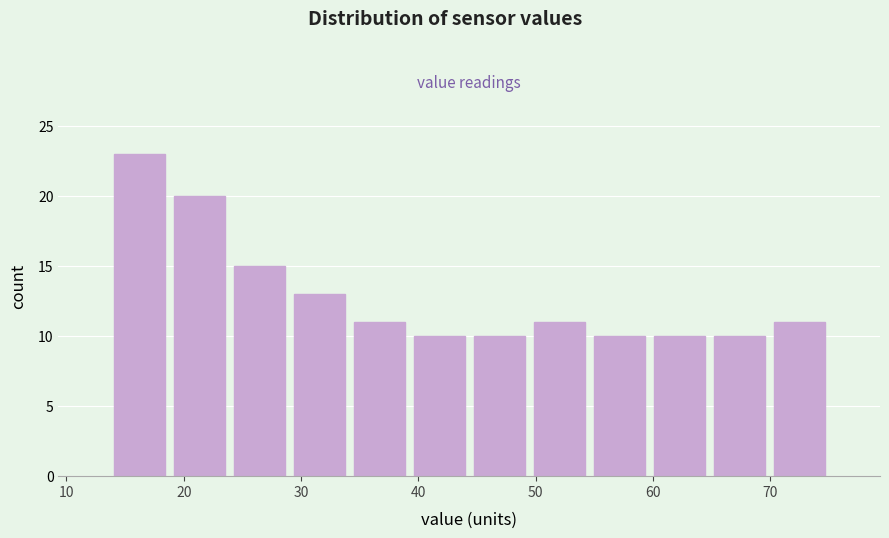

Reading left to right, list every bar in this chart as the range it spans on the x-axis followed by its height. Neither the bar edges nor the heights are printed on the chart, so give them approximately, as read against the axes.

14 to 19: 23
19 to 24: 20
24 to 29: 15
29 to 34: 13
34 to 39: 11
39 to 44: 10
44 to 49: 10
49 to 55: 11
55 to 60: 10
60 to 65: 10
65 to 70: 10
70 to 75: 11